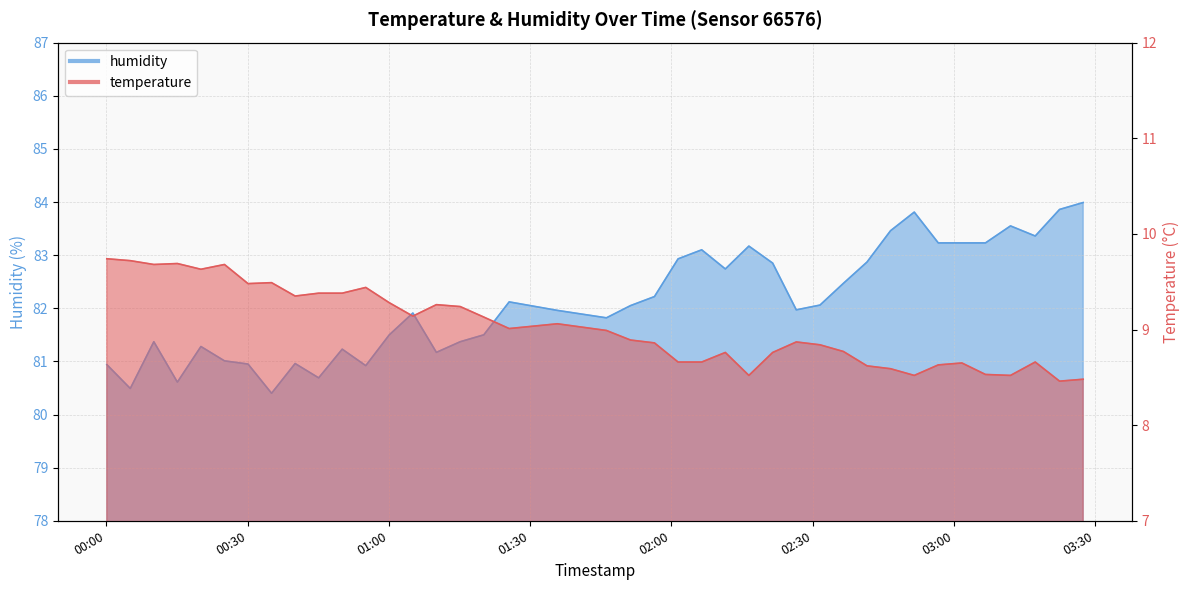

How many lines are shown in the chart?

2